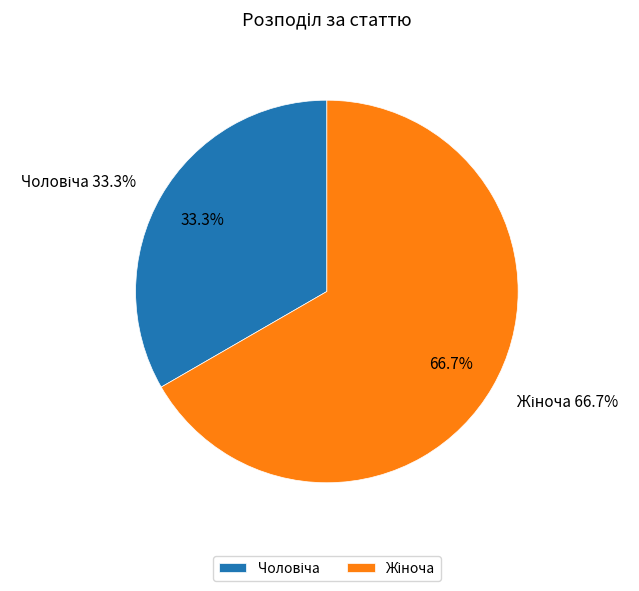

How many slices are in this pie chart?

2